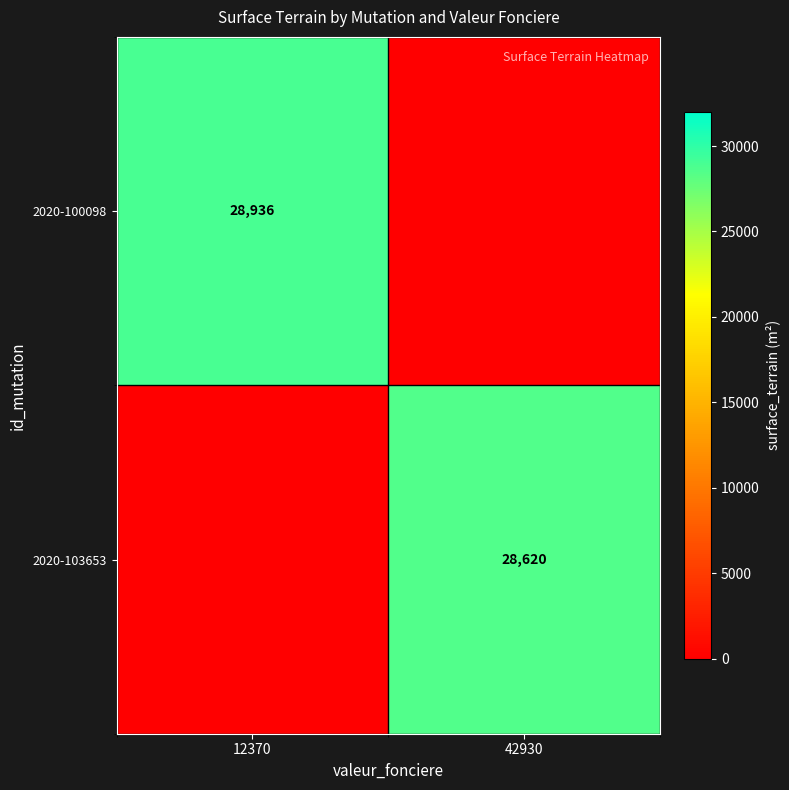

Between 12370 and 42930, which is larger?

12370